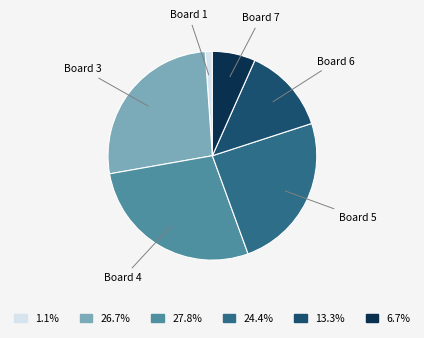

The Board 5 slice represents 24% of the pie. True or false?

True